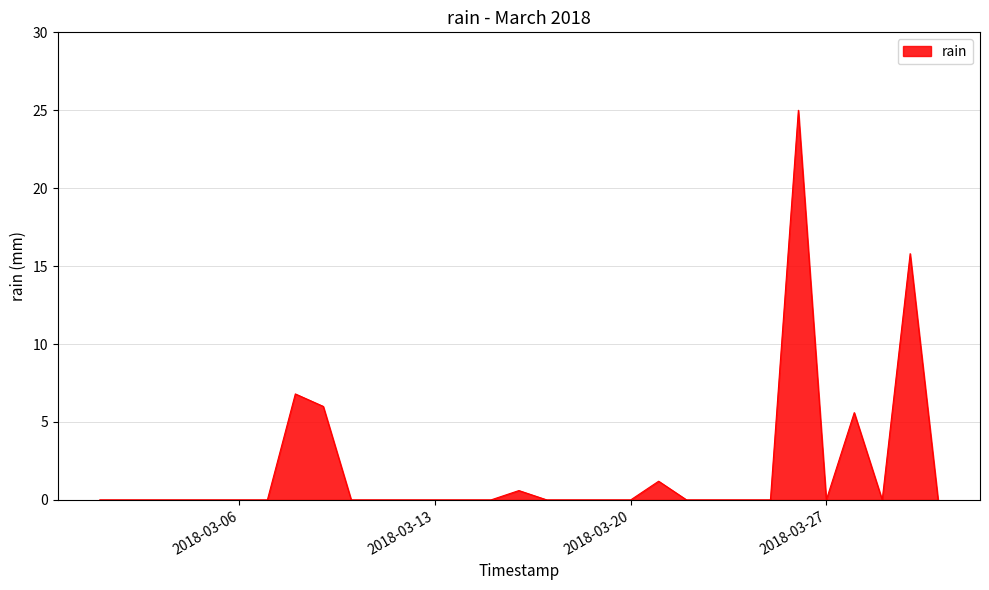

What is the difference between the maximum and minimum values?

25.0